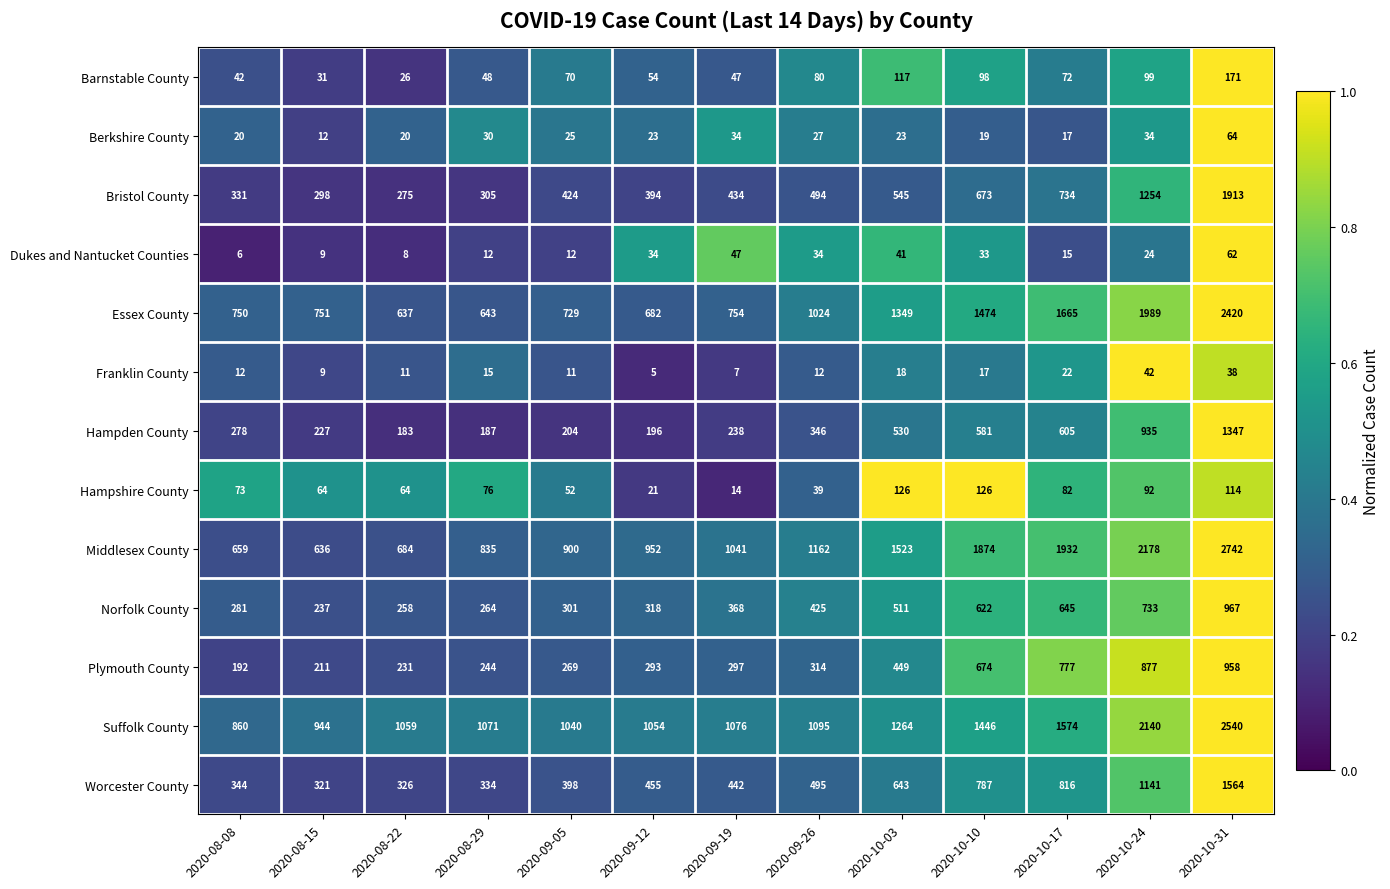

What is the minimum value shown in the chart?

5